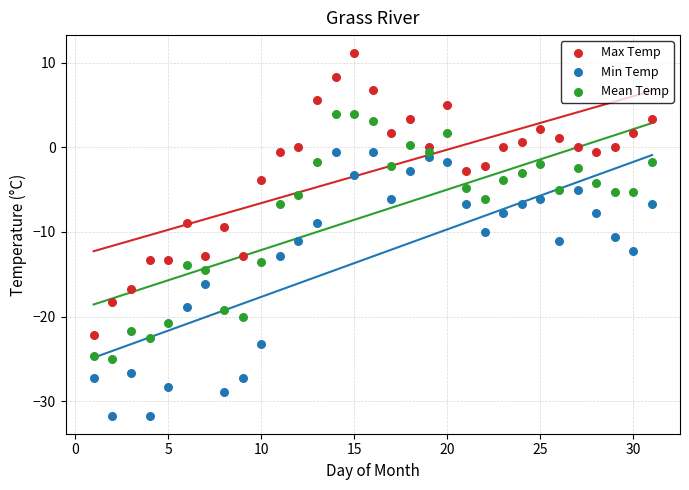

Which series contains the lowest Y value?

Min Temp